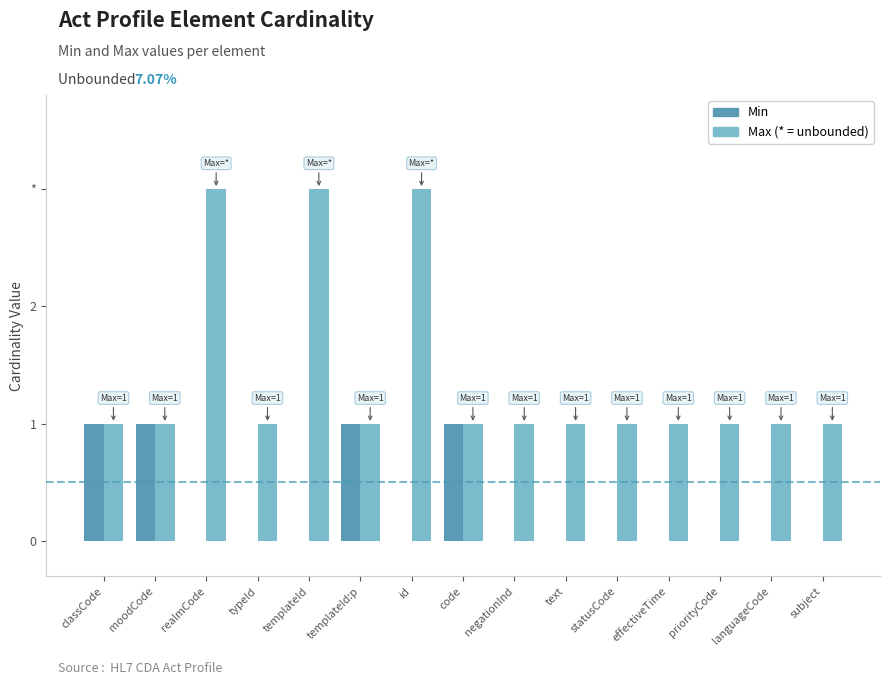

Are the bars horizontal?

No